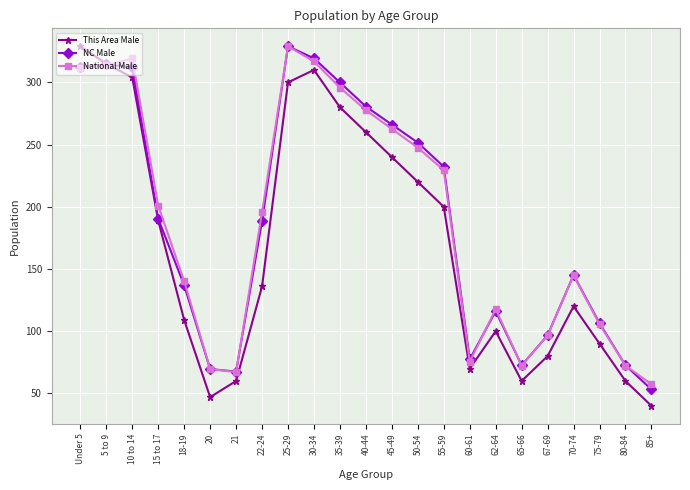

True or false: National Male has more than 2 points higher than both neighbors.

True